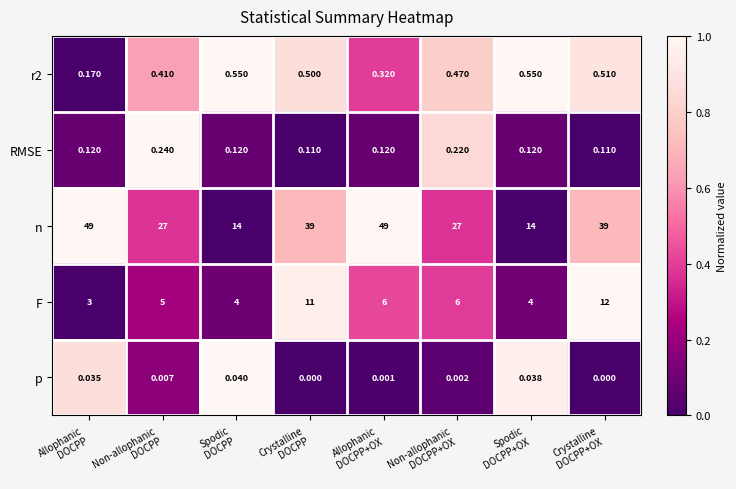

Which series has the largest total across all categories?

n